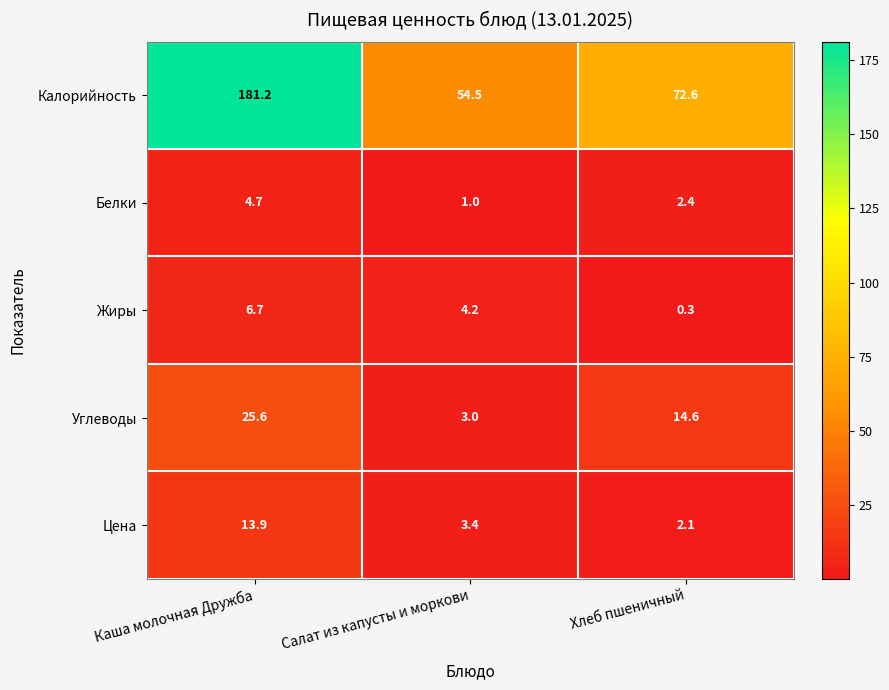

What is the difference between the highest and lowest values at Хлеб пшеничный?

72.3